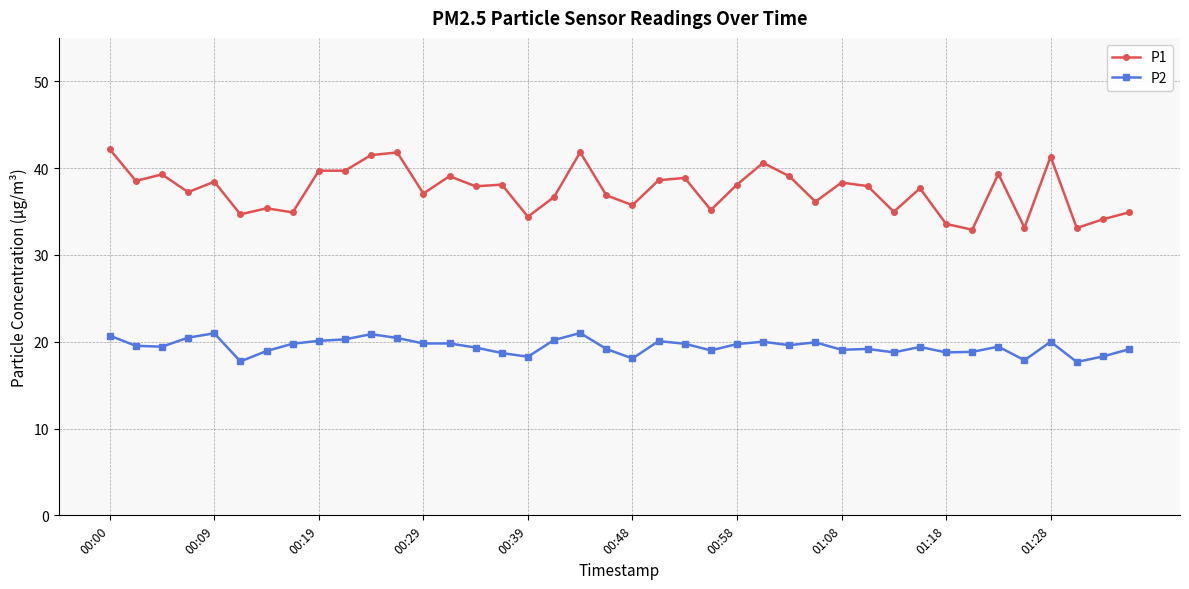

At how many categories does at least one series exceed 22?

40